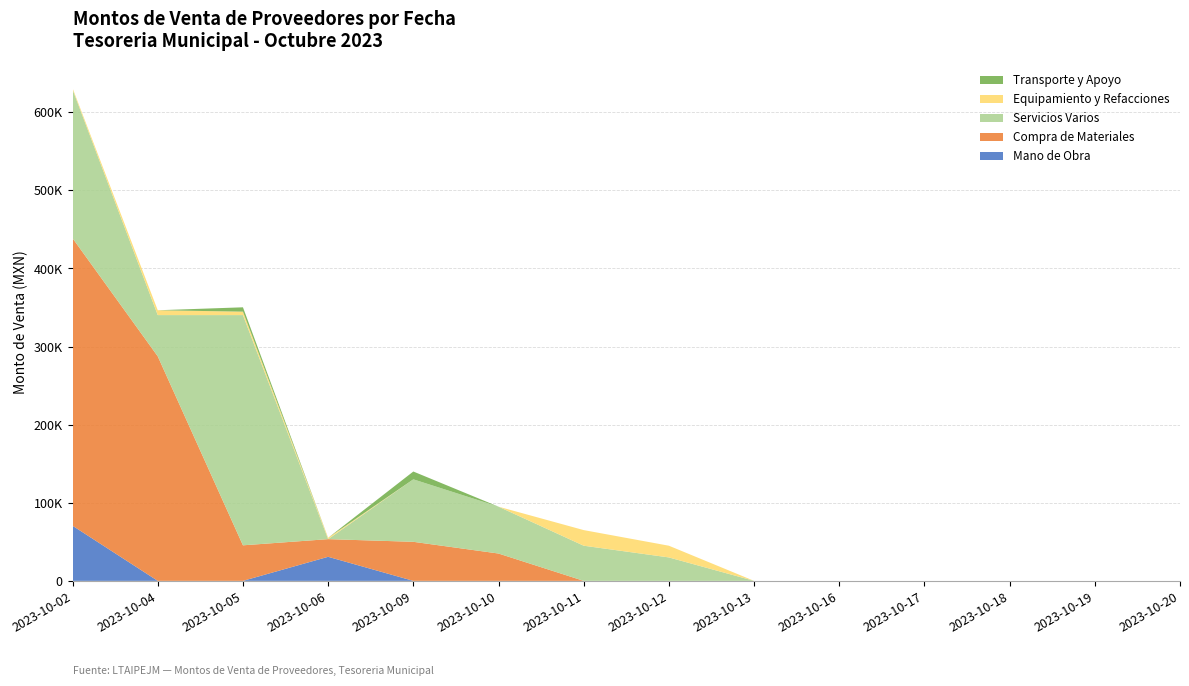

Reading right to left, what are all the values shown in this chart?

Mano de Obra: 2023-10-20=0.0	2023-10-19=0.0	2023-10-18=0.0	2023-10-17=0.0	2023-10-16=0.0	2023-10-13=0.0	2023-10-12=0.0	2023-10-11=0.0	2023-10-10=0.0	2023-10-09=0.0	2023-10-06=30803.8	2023-10-05=0.0	2023-10-04=0.0	2023-10-02=70550.6
Compra de Materiales: 2023-10-20=0.0	2023-10-19=0.0	2023-10-18=0.0	2023-10-17=0.0	2023-10-16=0.0	2023-10-13=0.0	2023-10-12=0.0	2023-10-11=0.0	2023-10-10=35000.0	2023-10-09=50000.0	2023-10-06=22605.8	2023-10-05=45508.0	2023-10-04=287475.2	2023-10-02=368120.4
Servicios Varios: 2023-10-20=0.0	2023-10-19=0.0	2023-10-18=0.0	2023-10-17=0.0	2023-10-16=0.0	2023-10-13=0.0	2023-10-12=30000.0	2023-10-11=45000.0	2023-10-10=60000.0	2023-10-09=80000.0	2023-10-06=0.0	2023-10-05=294761.0	2023-10-04=52793.1	2023-10-02=190352.4
Equipamiento y Refacciones: 2023-10-20=0.0	2023-10-19=0.0	2023-10-18=0.0	2023-10-17=0.0	2023-10-16=0.0	2023-10-13=0.0	2023-10-12=15000.0	2023-10-11=20000.0	2023-10-10=0.0	2023-10-09=0.0	2023-10-06=1740.0	2023-10-05=4408.0	2023-10-04=6193.2	2023-10-02=1740.0
Transporte y Apoyo: 2023-10-20=0.0	2023-10-19=0.0	2023-10-18=0.0	2023-10-17=0.0	2023-10-16=0.0	2023-10-13=0.0	2023-10-12=0.0	2023-10-11=0.0	2023-10-10=0.0	2023-10-09=10000.0	2023-10-06=0.0	2023-10-05=5568.0	2023-10-04=0.0	2023-10-02=0.0